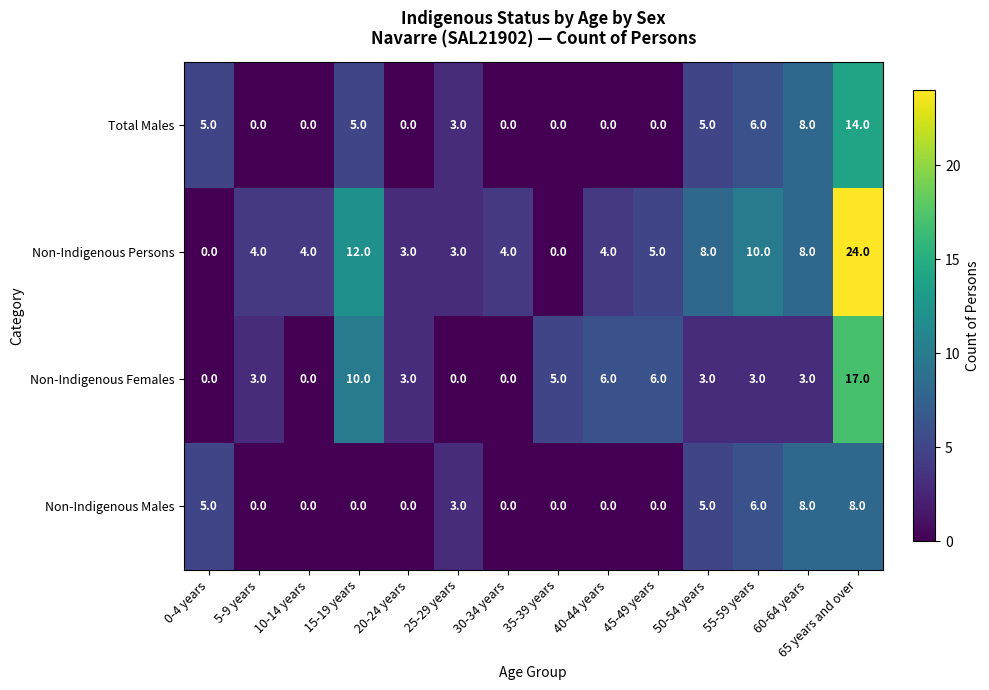

Count the number of data series in this chart.

4